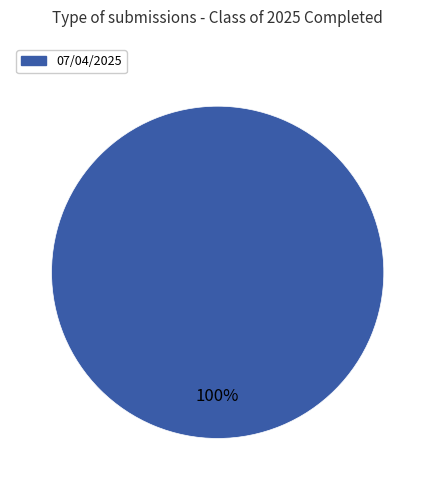

Is there a majority slice in this chart?

Yes